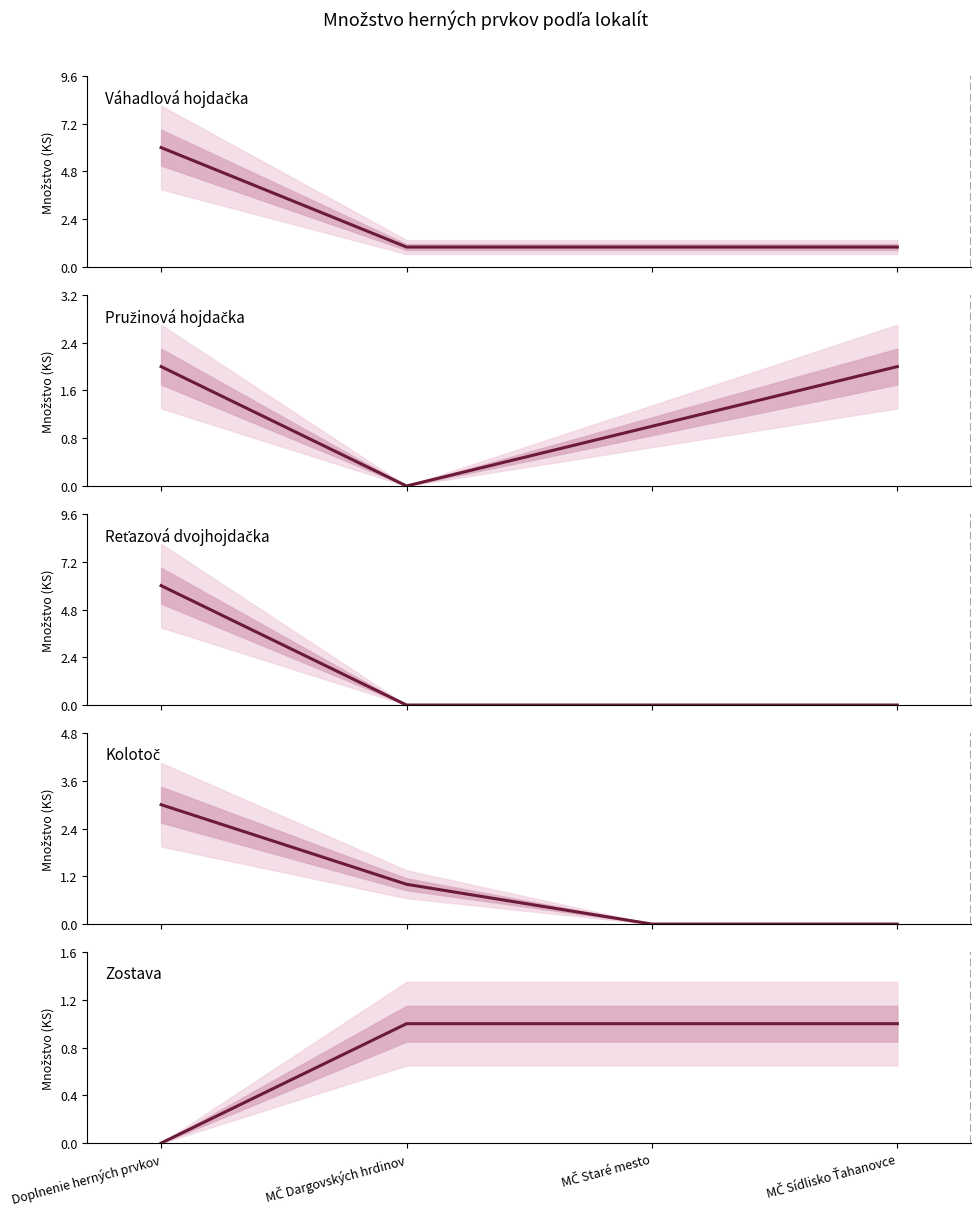

Is it true that Reťazová dvojhojdačka equals -3 at MČ Sídlisko Ťahanovce?

False